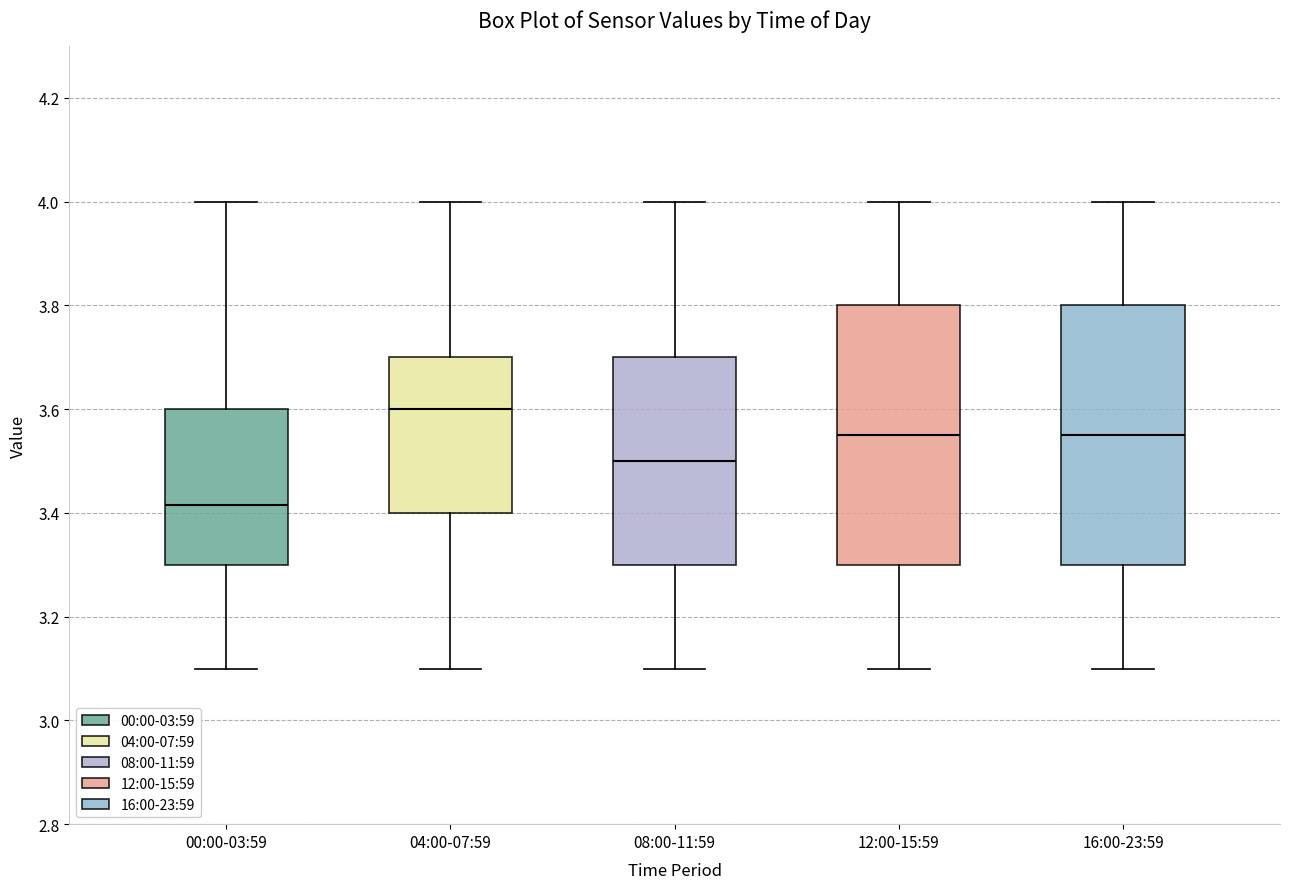

Where is the upper edge of the box for 08:00-11:59 on the y-axis? The values are not printed on the chart, so give them approximately, as read against the axis.

3.70